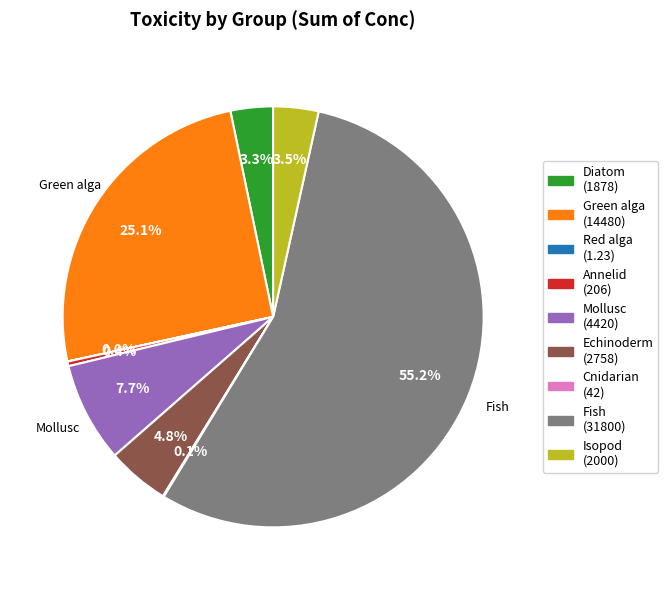

Does Fish (31800) represent more than half of the total?

Yes